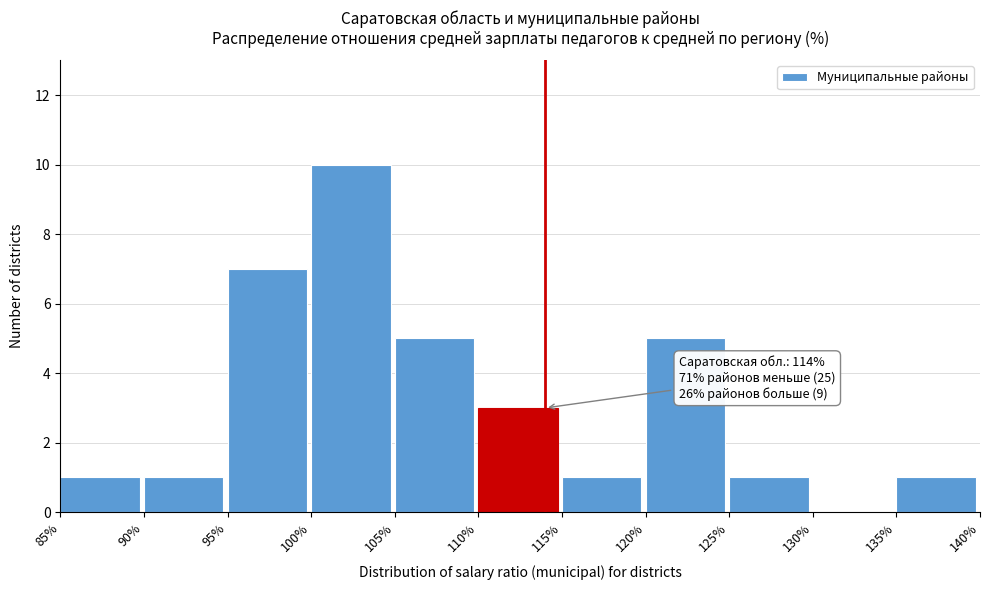

Over which range of the x-axis is the bar tallest?

100% to 105%